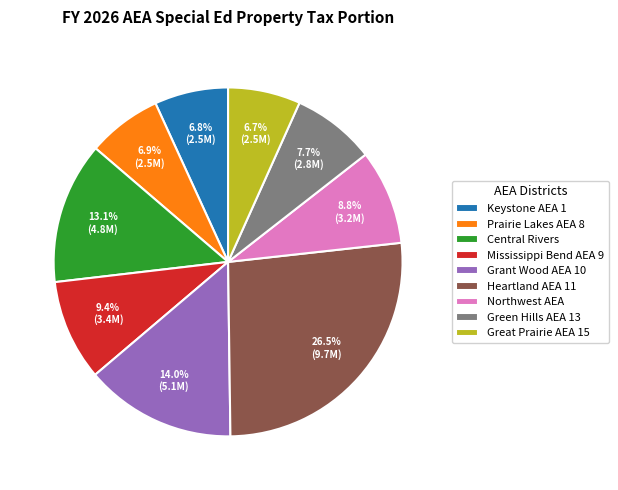

To the nearest percent, what is the combined percentage of Great Prairie AEA 15 and Mississippi Bend AEA 9?

16%